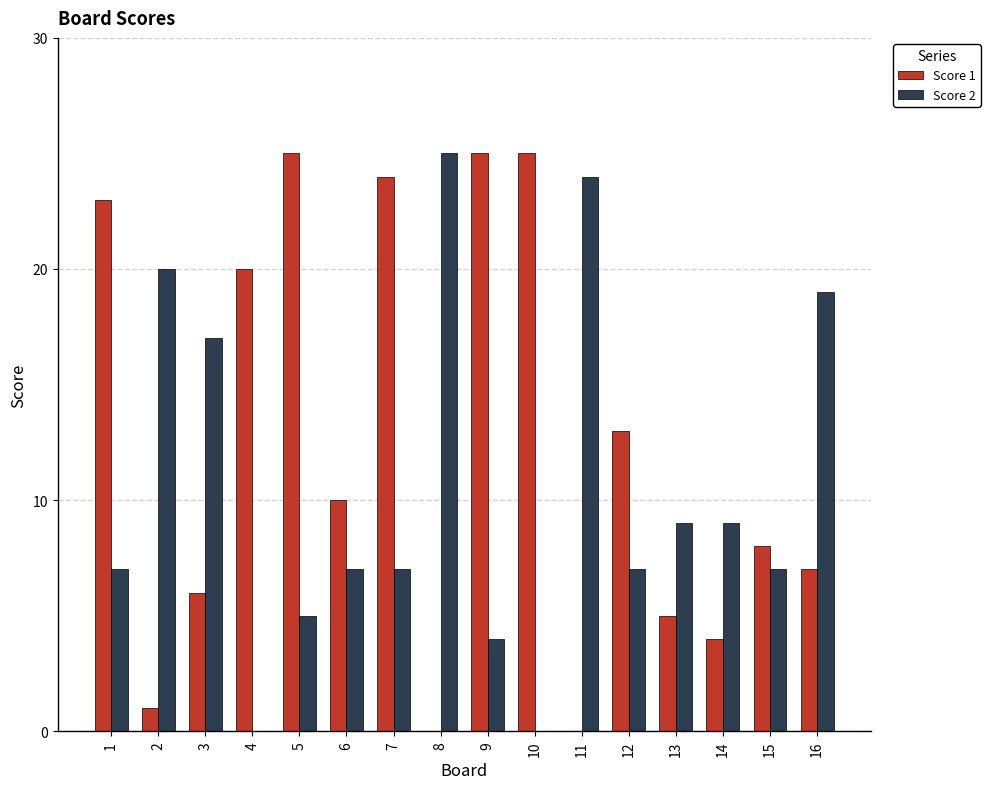

At which category is the sum across all series the highest?

7